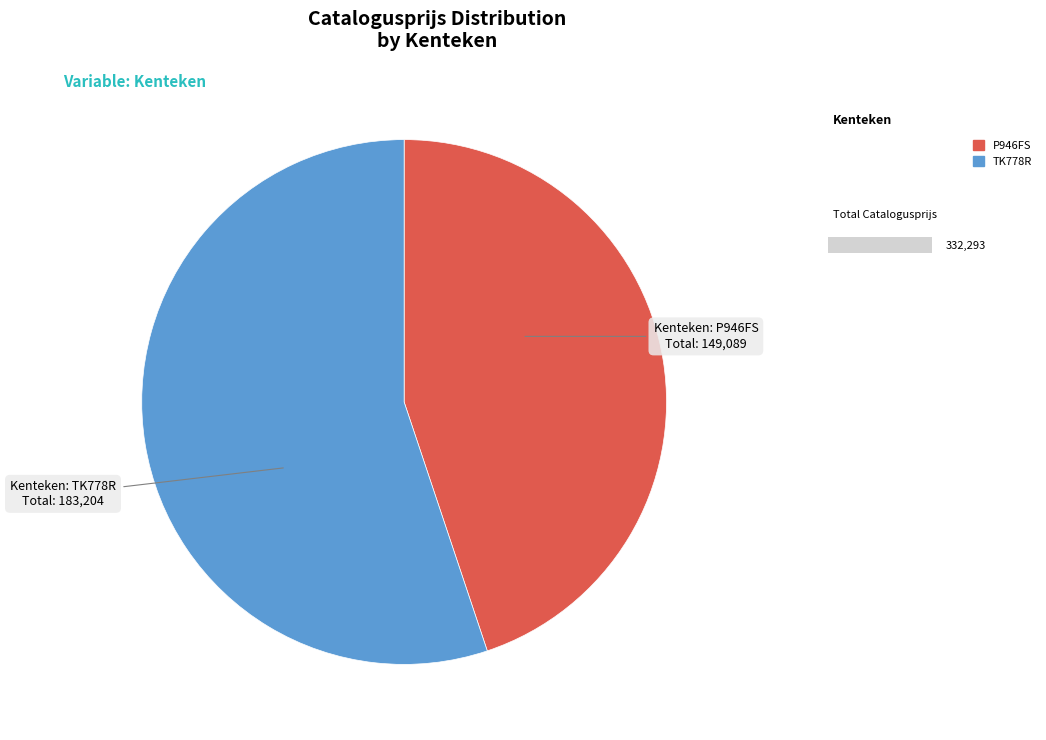

What is the change in value from P946FS to TK778R?

+34115